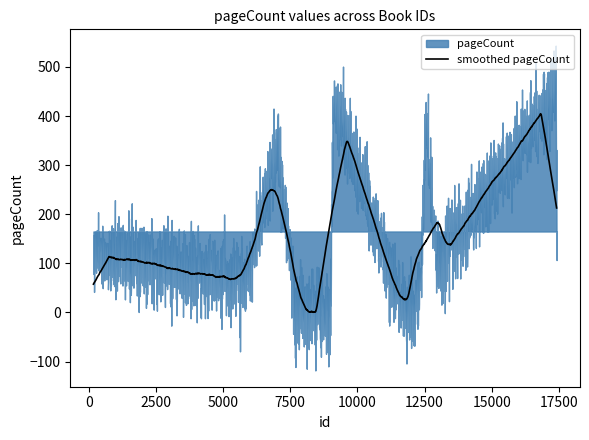

List the labels in order of value, largest first.

9085, 17384, 12540, 6999, 175, 17416, 12937, 5896, 12376, 7691, 8988, 11750, 12018